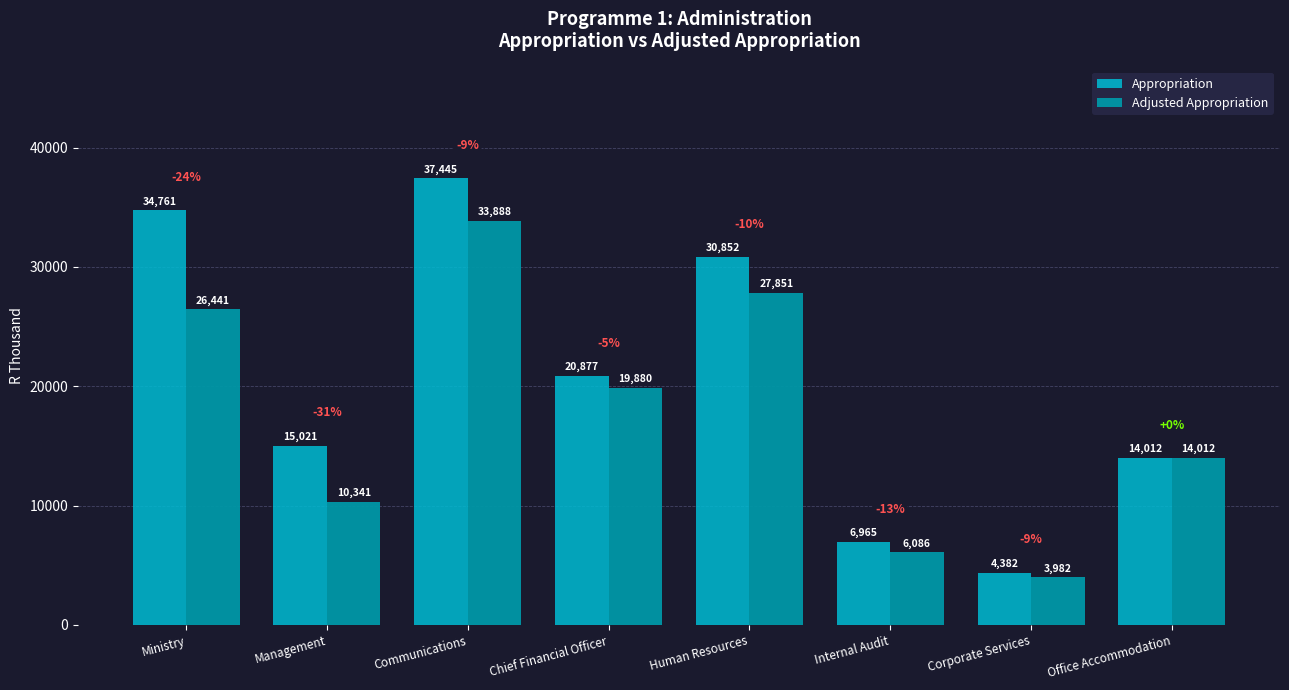

What is the sum of the Adjusted Appropriation values at Management and Communications?

44229